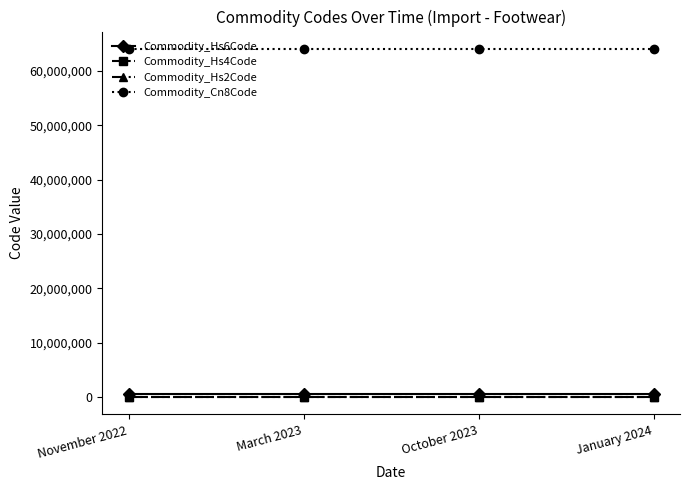

True or false: Commodity_Hs4Code has more than 2 interior local peaks.

False